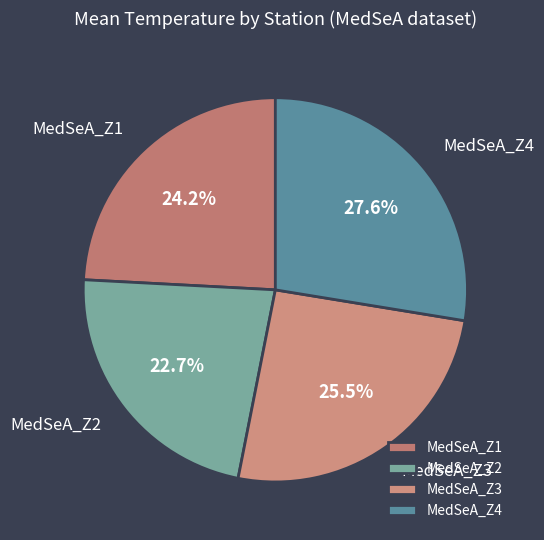

Which category has the biggest portion of the pie?

MedSeA_Z4